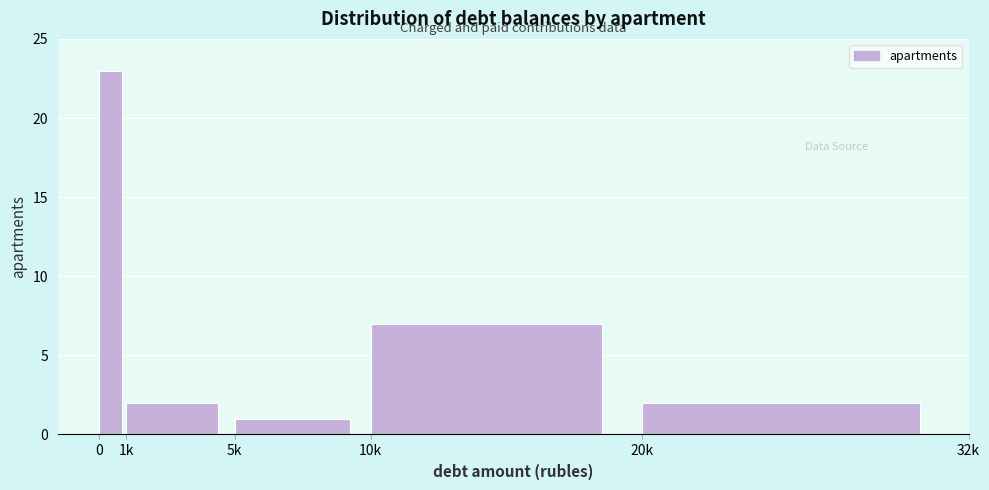

Reading left to right, list all the values displayed in this chart.

23	2	1	7	2